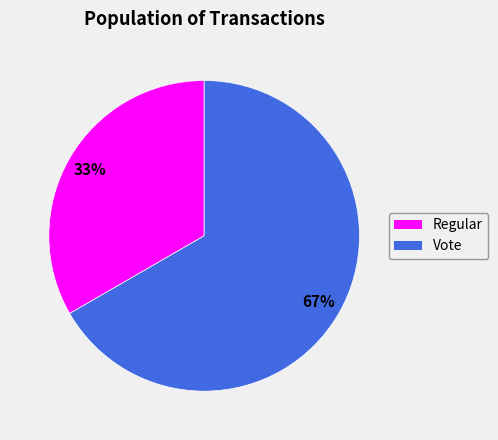

To the nearest percent, what is the average slice percentage?

50%